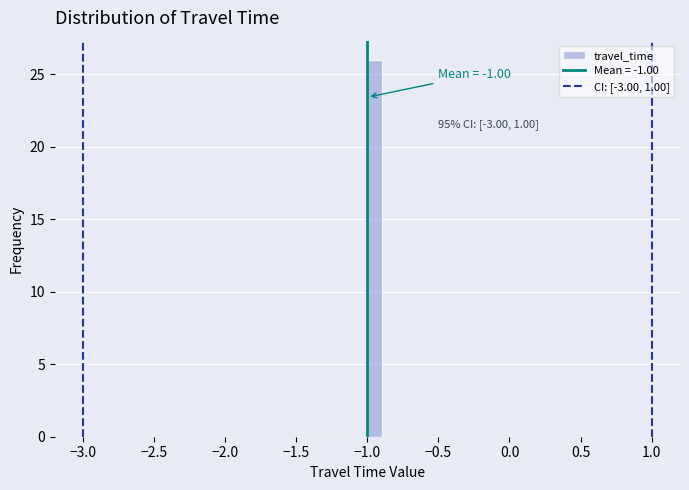

Around what value on the x-axis is the tallest bar? Give the approximate position of its centre, as read against the axis.

-0.95